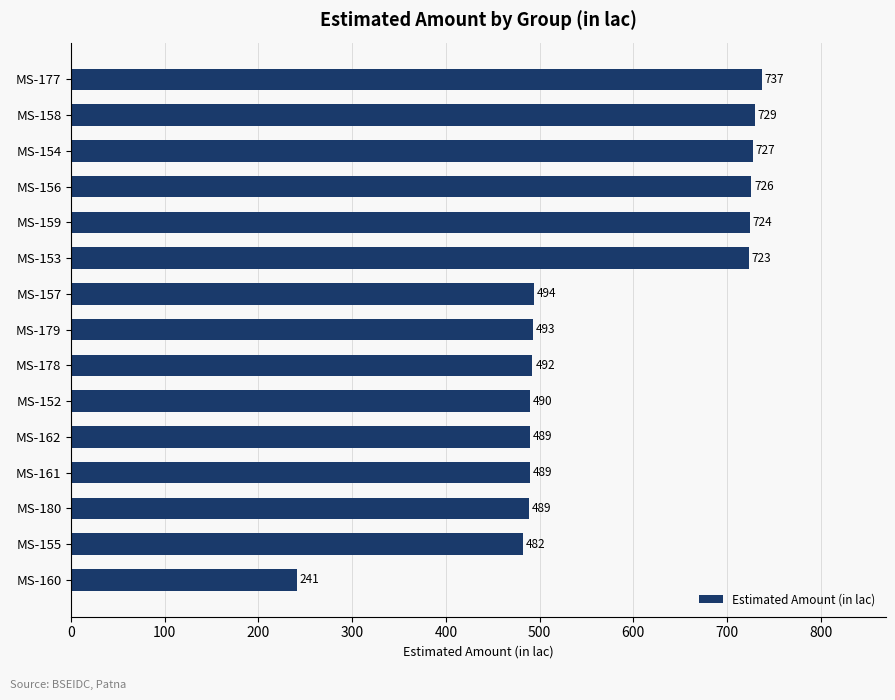

True or false: the data shows 489.3 at MS-162.

True